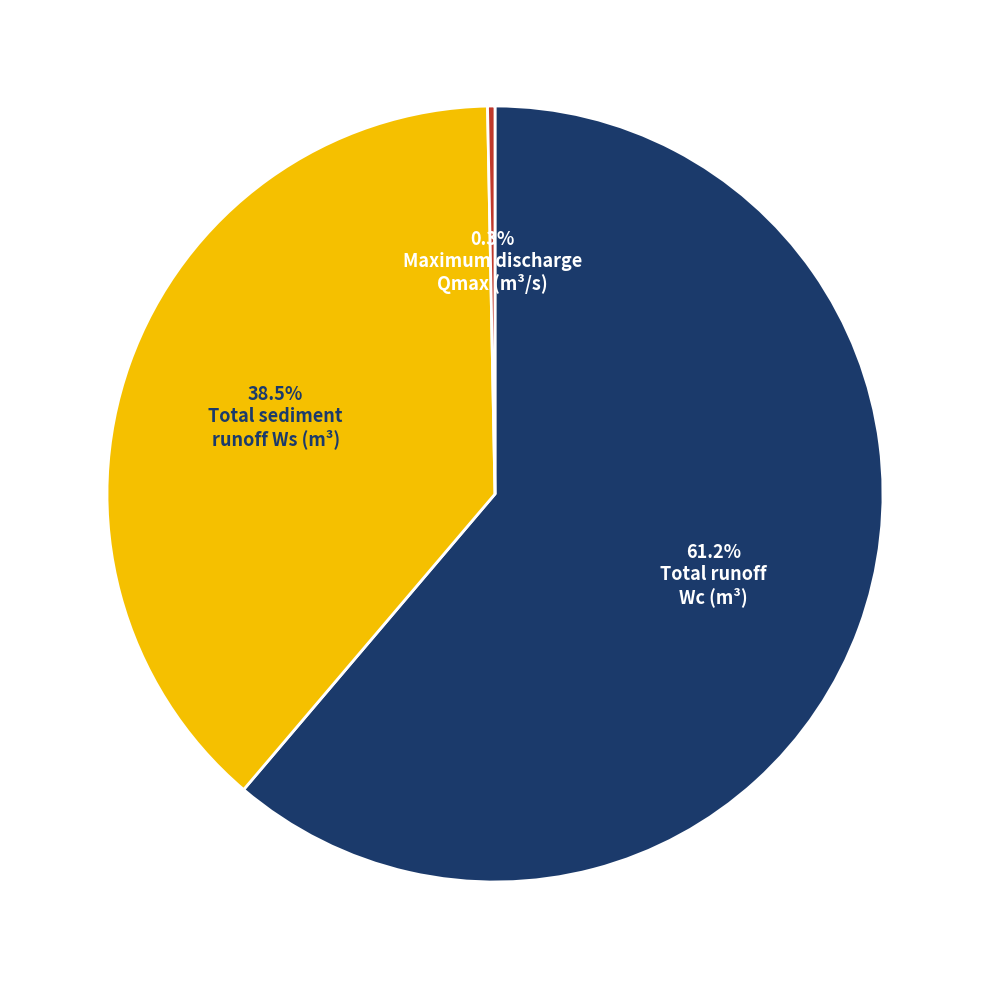

Is there a majority slice in this chart?

Yes